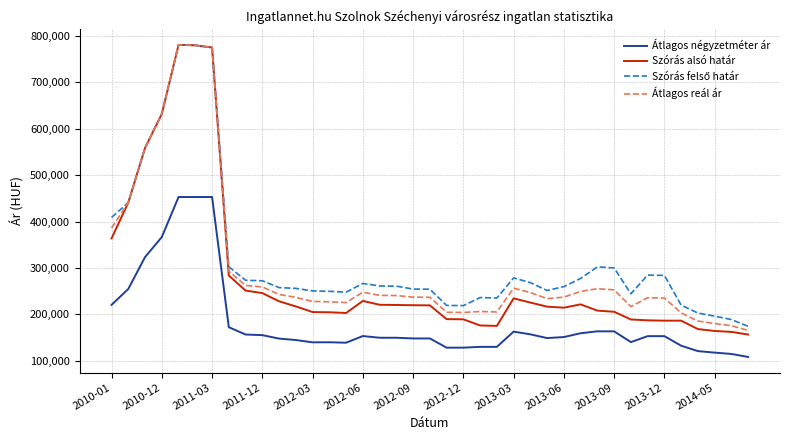

True or false: Átlagos reál ár and Átlagos négyzetméter ár cross at least once.

False